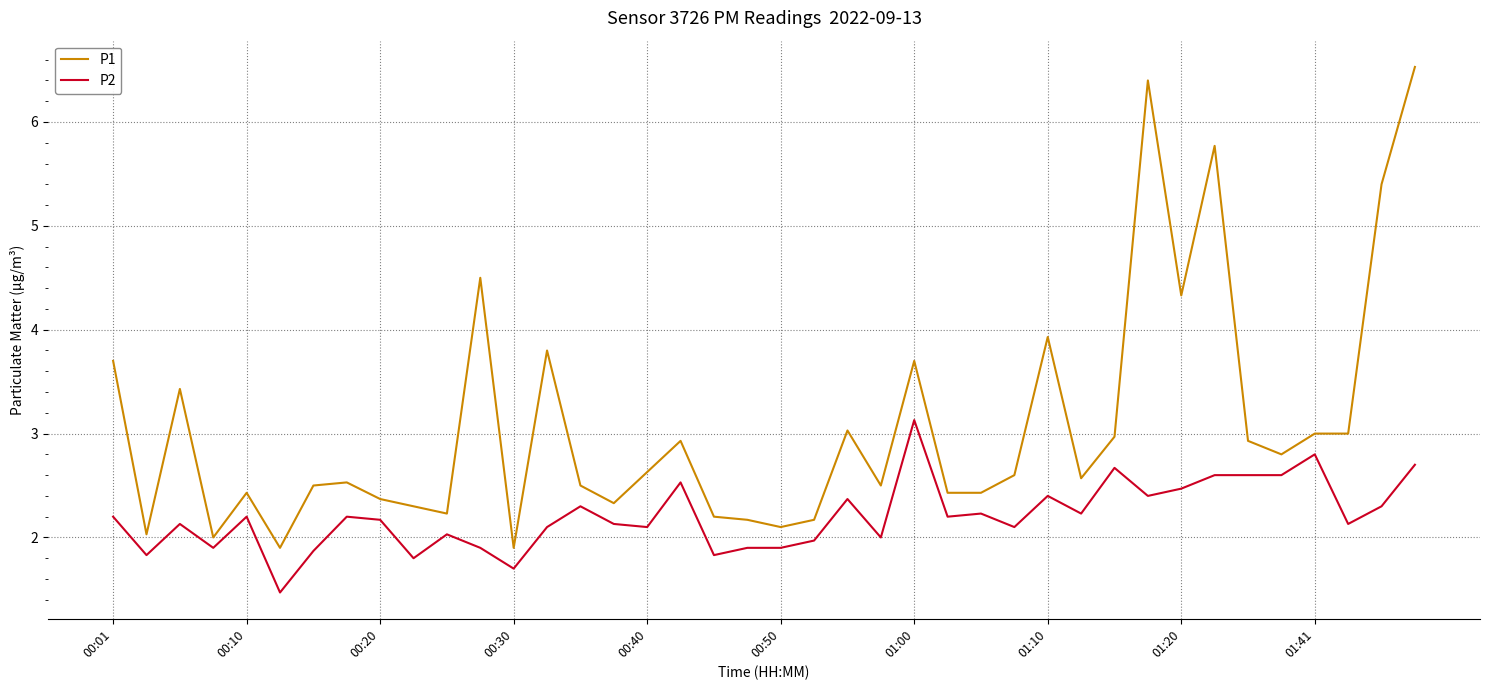

List the series in order of their peak value, highest first.

P1, P2